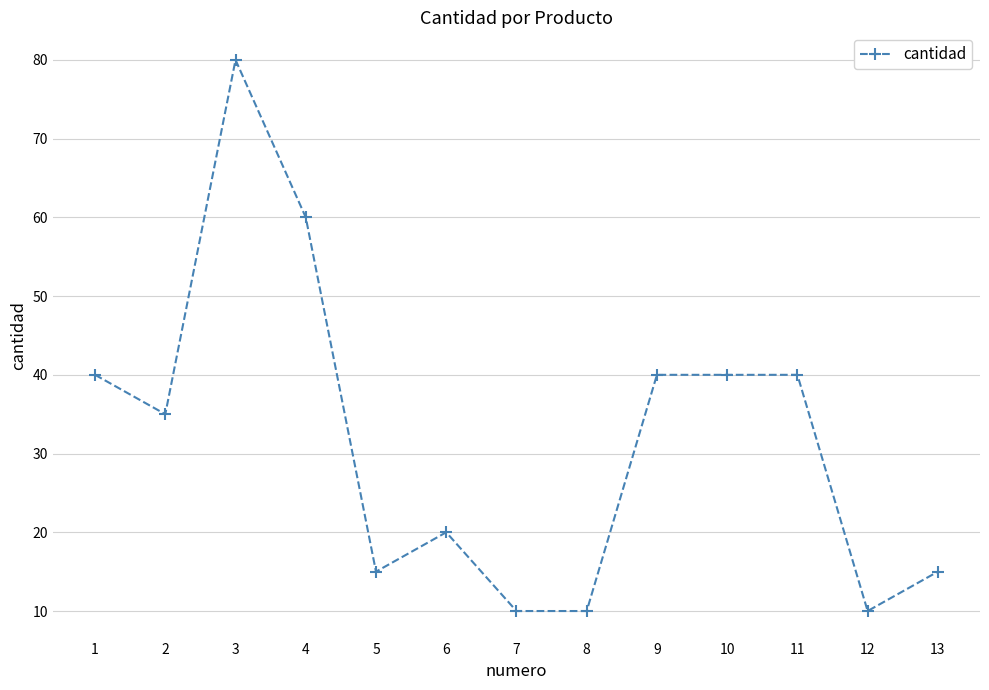

At which category does the chart reach its peak across all series?

3